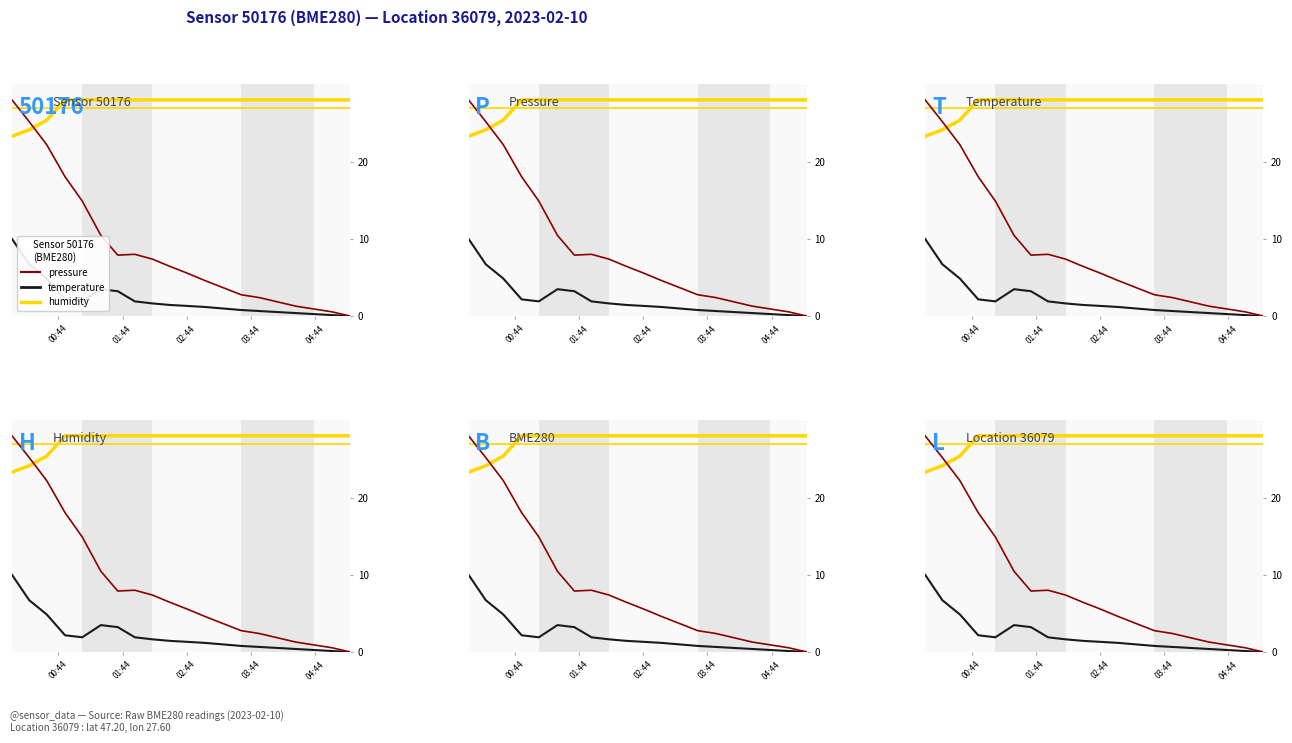

At how many categories does at least one series exceed 11?

20